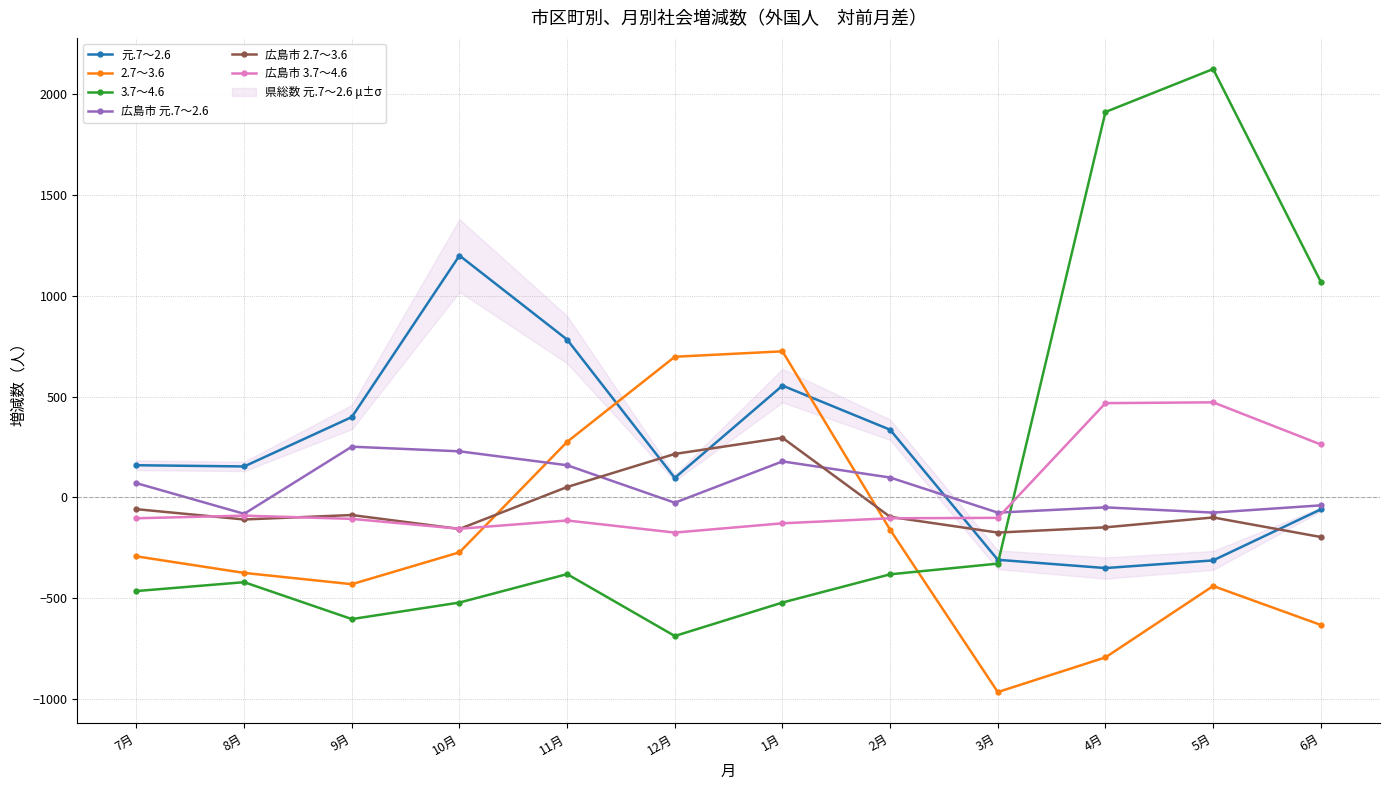

Which series has the widest spread of values?

3.7～4.6